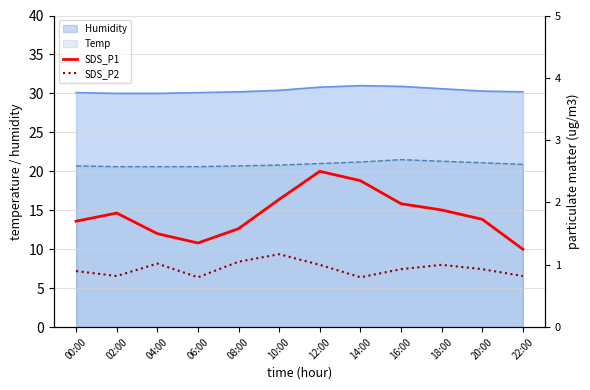

Reading right to left, transcribe all the data shown in this chart.

SDS_P1: 22:00=1.2	20:00=1.7	18:00=1.9	16:00=2.0	14:00=2.4	12:00=2.5	10:00=2.0	08:00=1.6	06:00=1.4	04:00=1.5	02:00=1.8	00:00=1.7
SDS_P2: 22:00=0.8	20:00=0.9	18:00=1.0	16:00=0.9	14:00=0.8	12:00=1.0	10:00=1.2	08:00=1.1	06:00=0.8	04:00=1.0	02:00=0.8	00:00=0.9